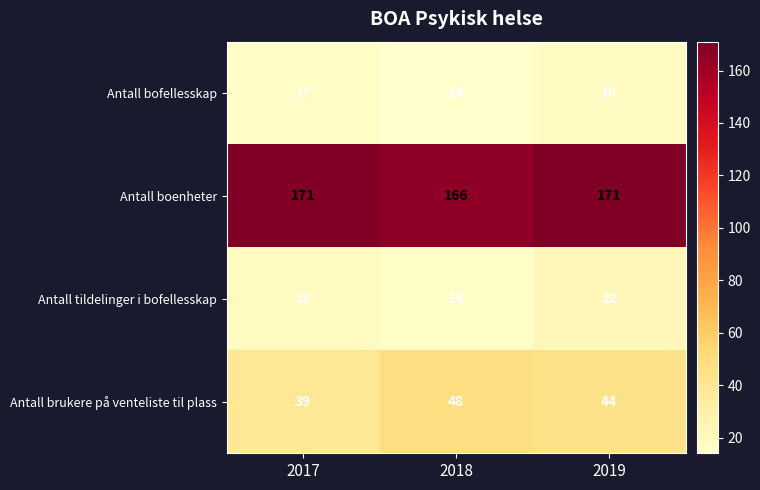

What is the total value across all series at 2019?

255